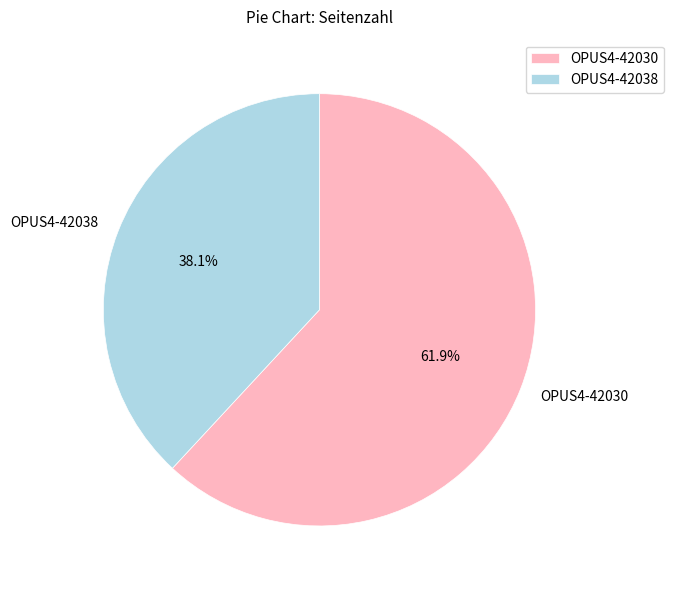

Does OPUS4-42038 represent more than half of the total?

No